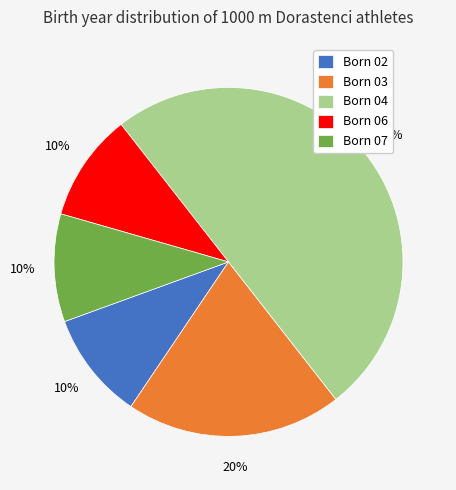

What is the ratio of the value at Born 07 to the value at Born 02?

1.0